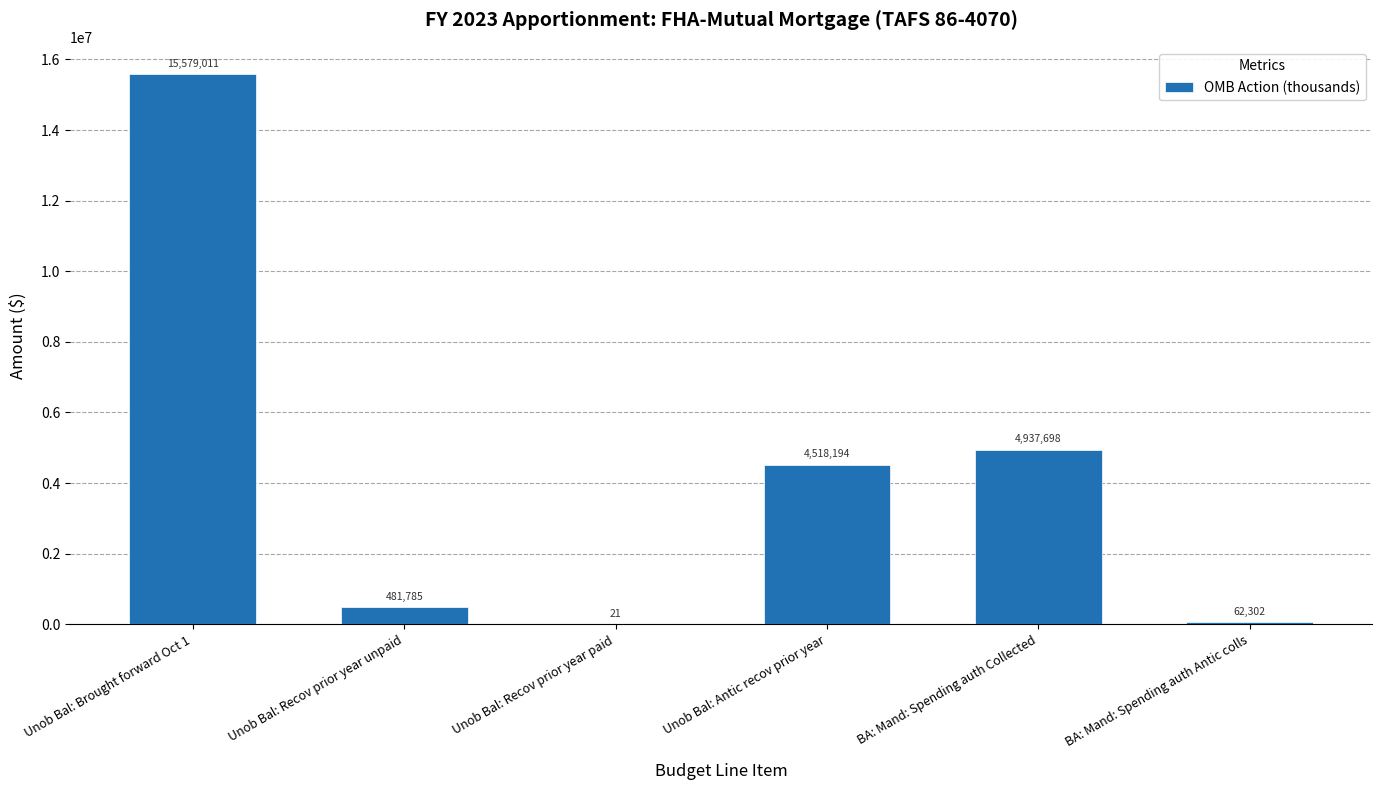

What is the sum of the values at Unob Bal: Recov prior year unpaid and Unob Bal: Antic recov prior year?

4999979